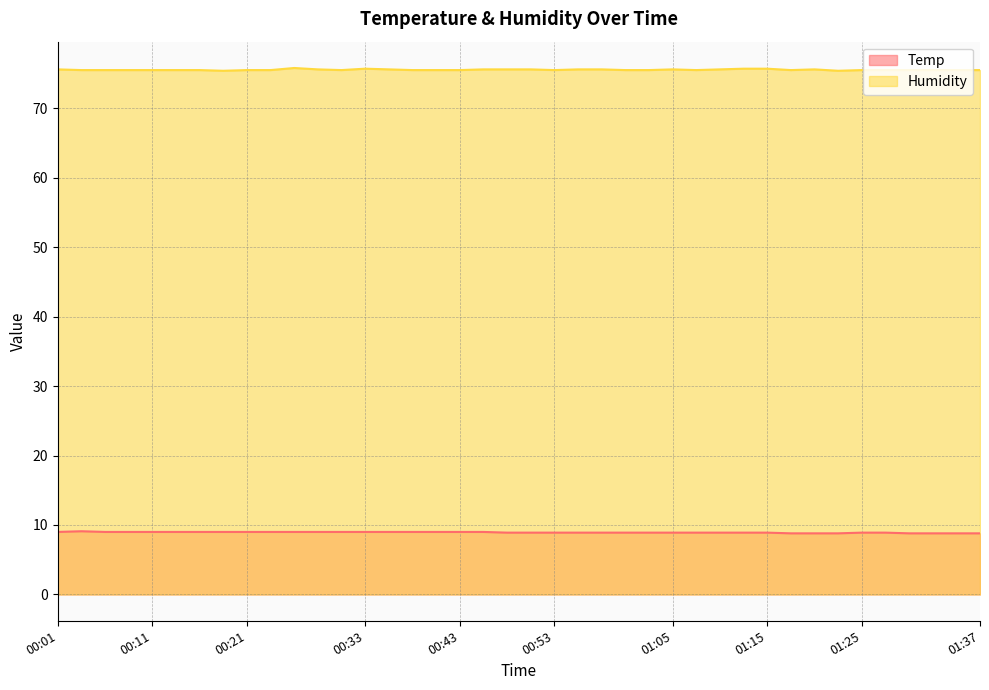

True or false: Humidity and Temp cross at least once.

False